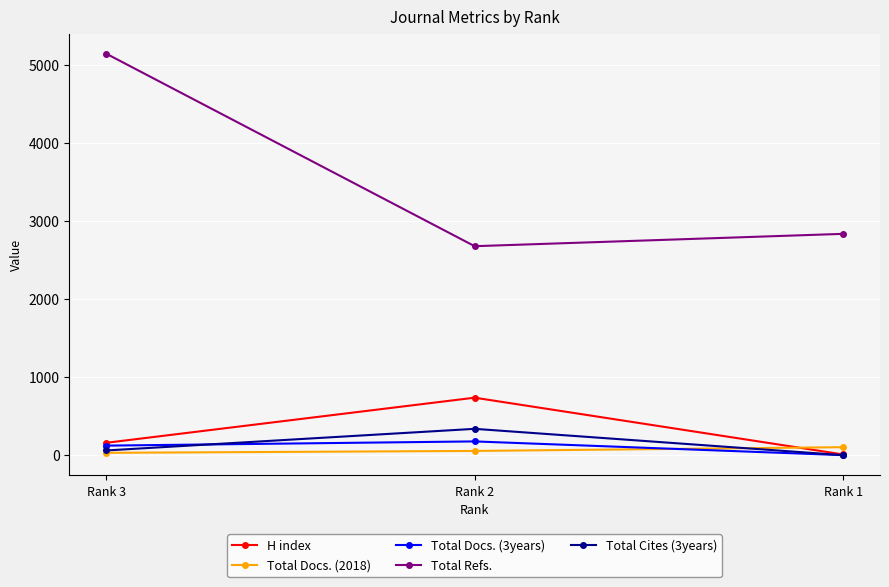

What is the difference between the Total Cites (3years) values at Rank 3 and Rank 1?

60